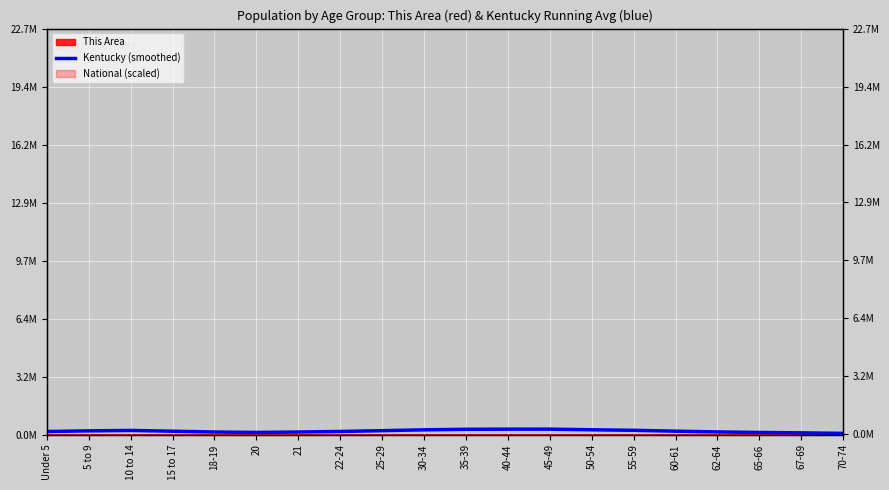

At which label does the data first exceed 187389?

5 to 9